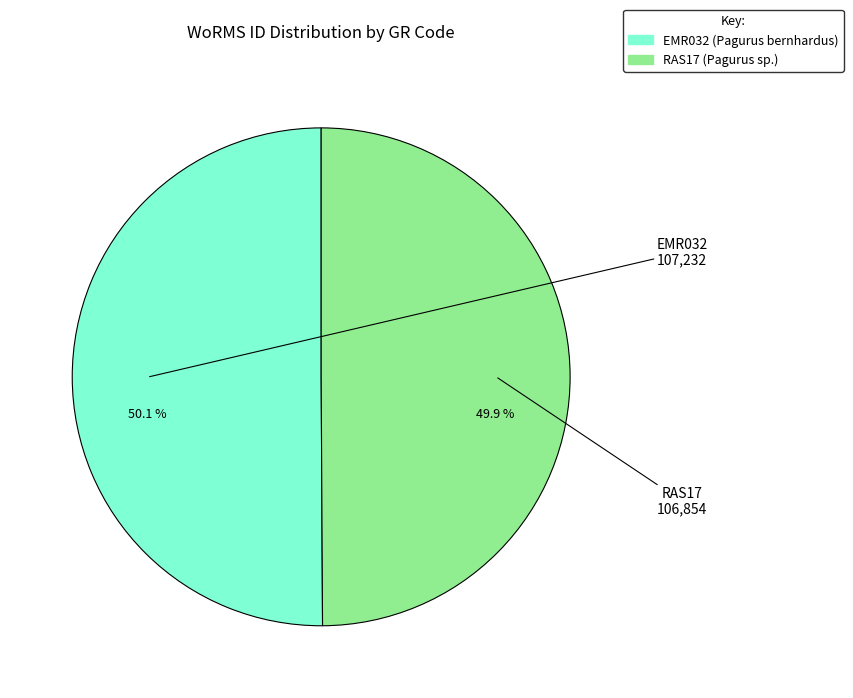

What percentage is the EMR032 slice, to the nearest percent?

50%